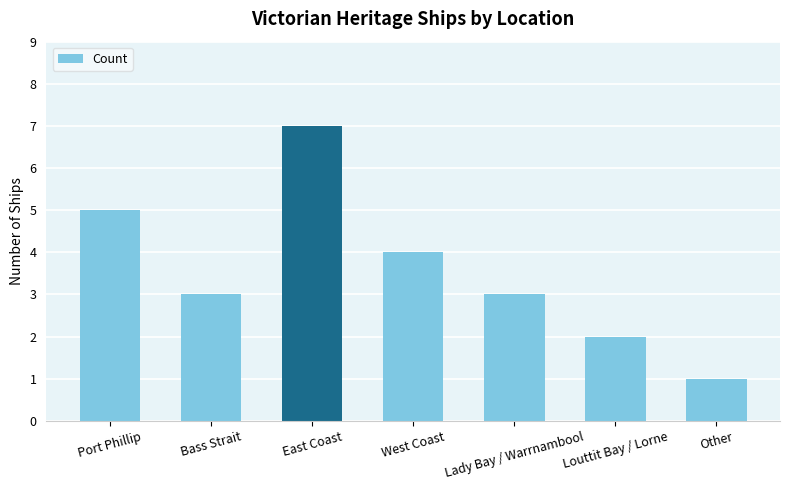

Count the number of data series in this chart.

1